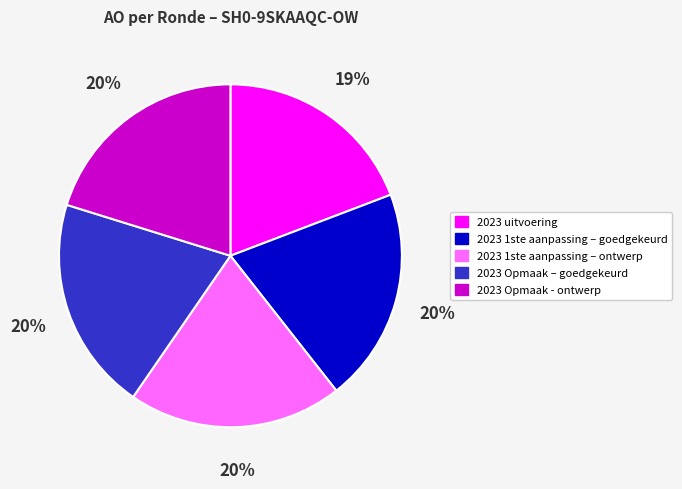

Is there any slice that represents more than half of the pie?

No